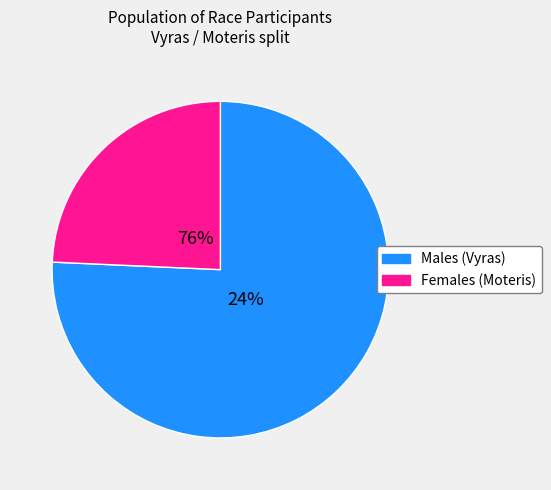

What is the smallest slice in the pie chart?

Moteris